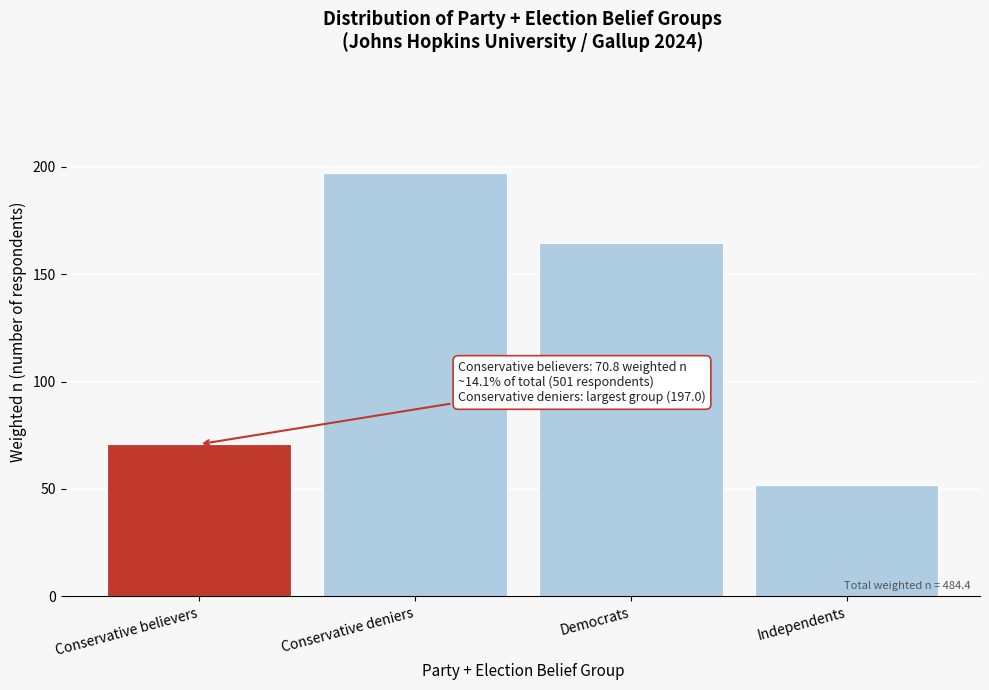

Reading right to left, extract all data points from this chart.

Independents=52.0	Democrats=164.5	Conservative deniers=197.0	Conservative believers=70.8